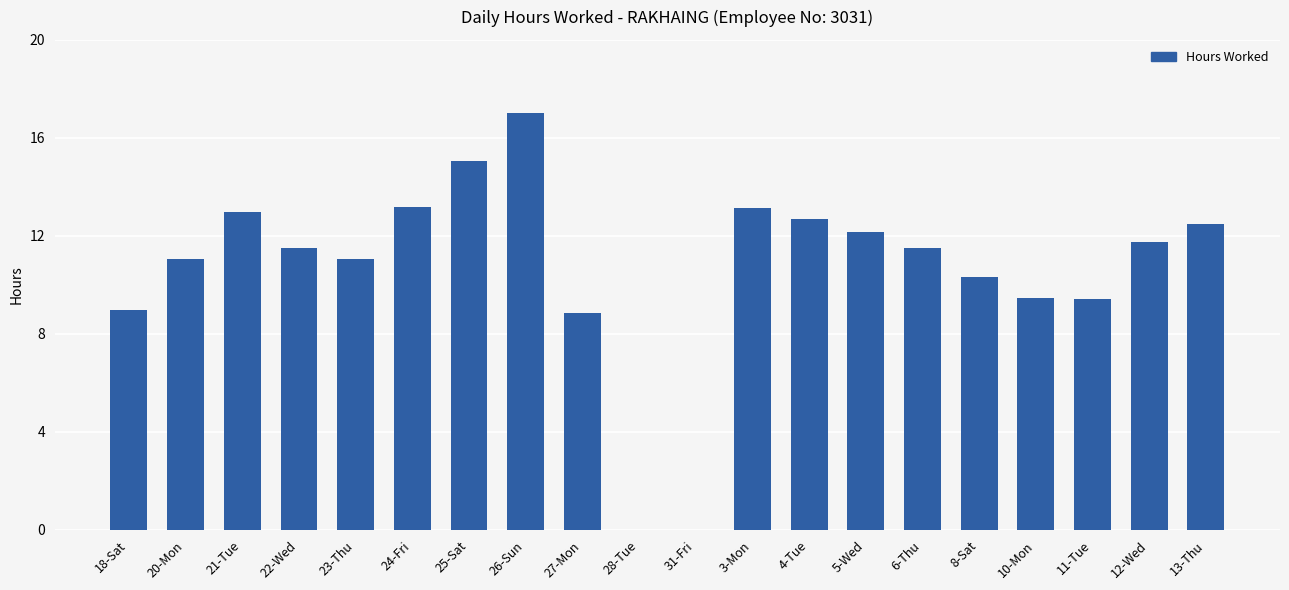

Approximately how many times larger is the value at 13-Thu compared to 26-Sun?

0.7